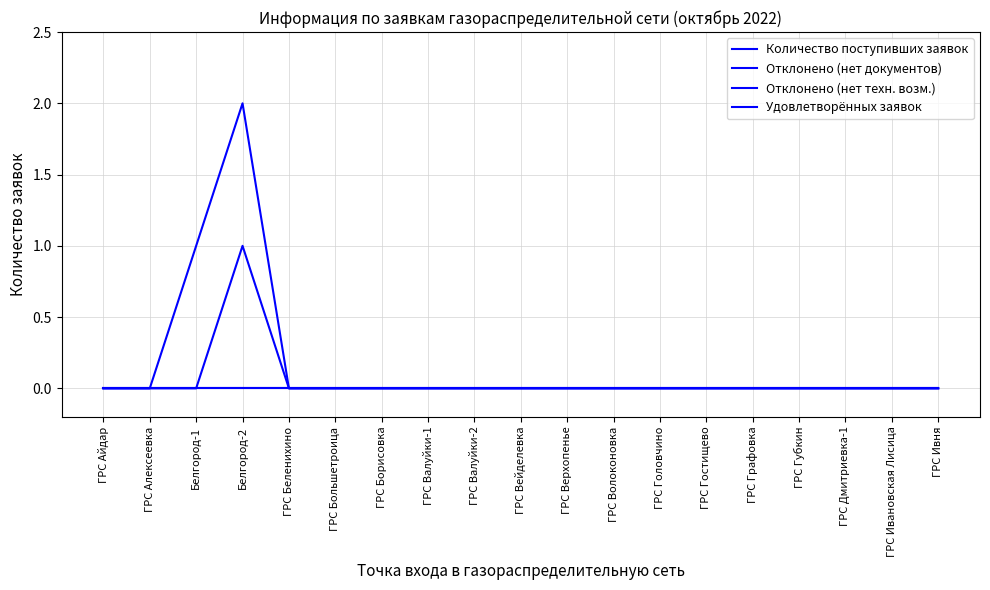

Is this an area chart (filled region under the line)?

No